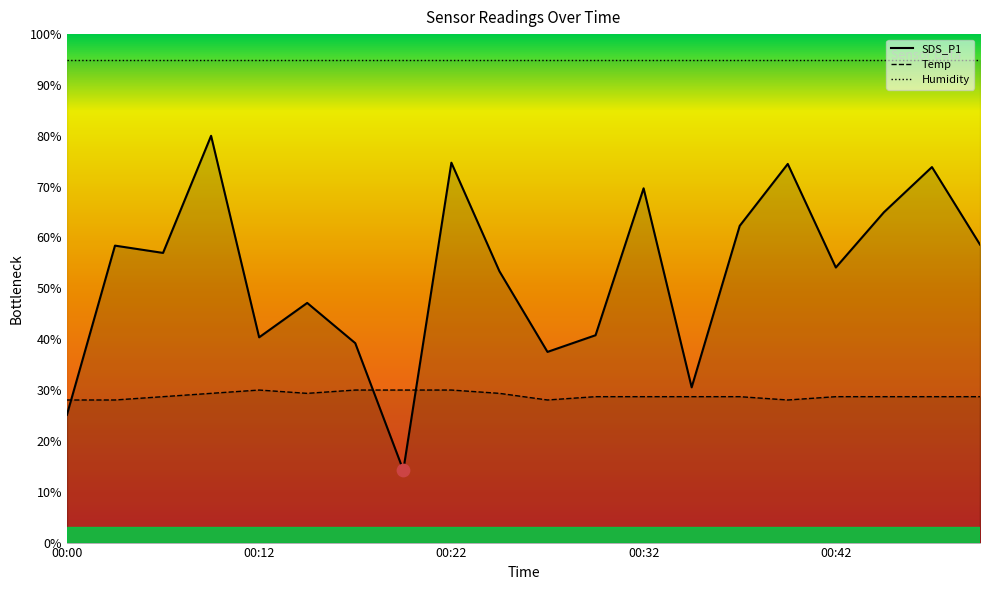

Which series contains the lowest Y value?

SDS_P1